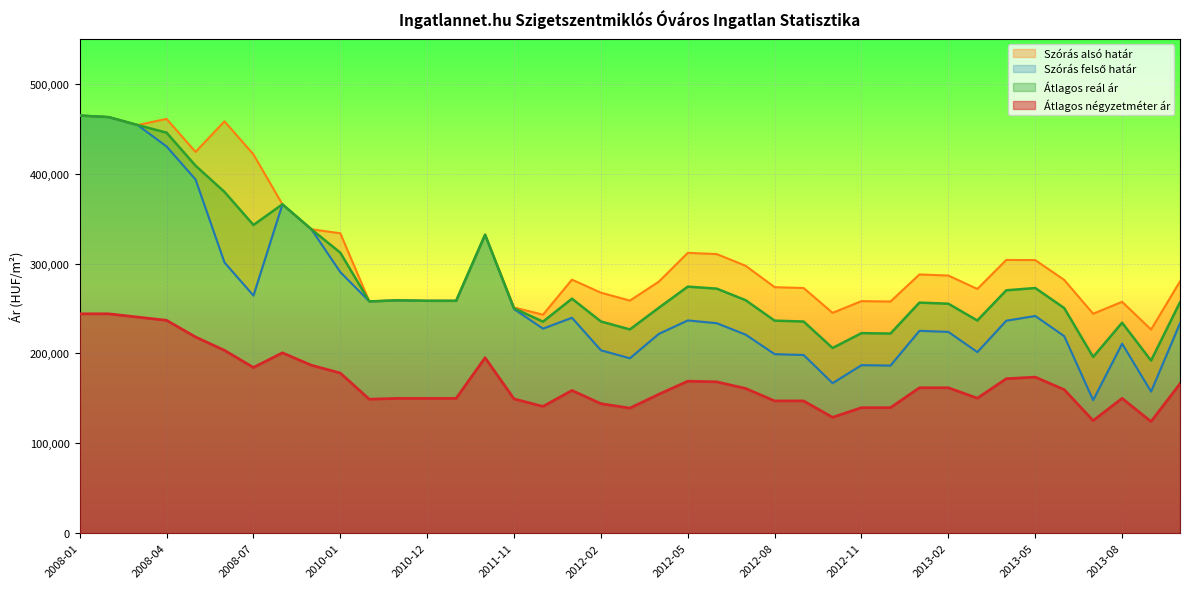

The value of Átlagos négyzetméter ár at 2013-04 is 171866. True or false?

True